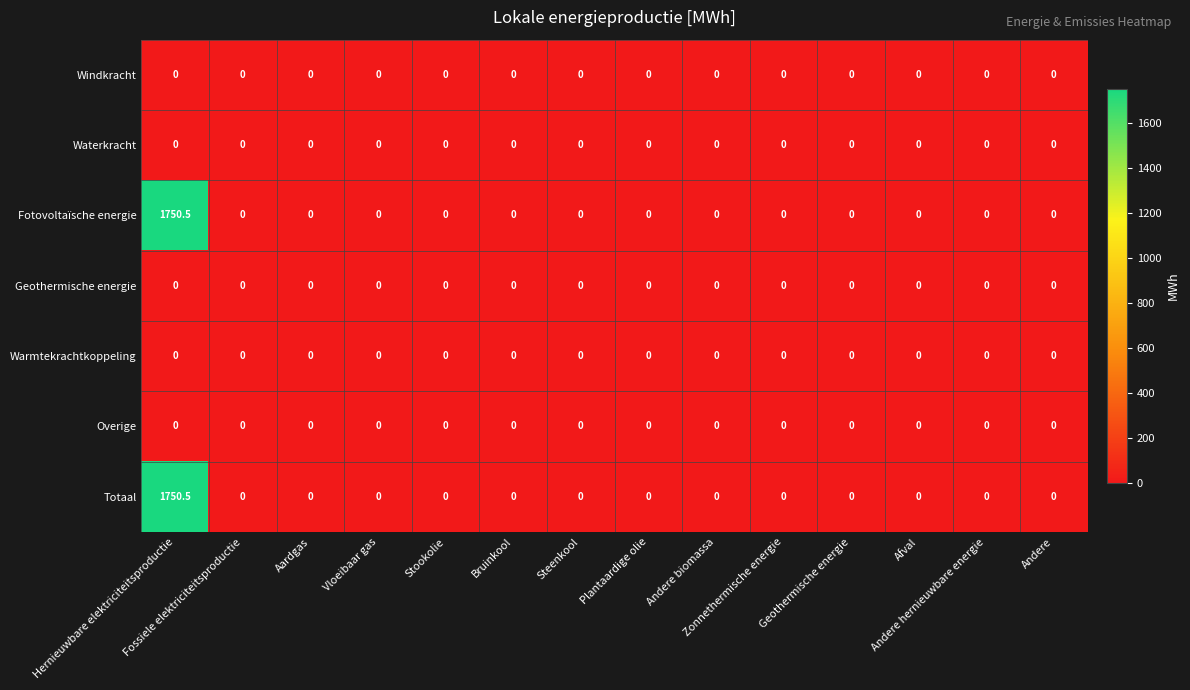

What is the maximum value shown in the chart?

1750.5